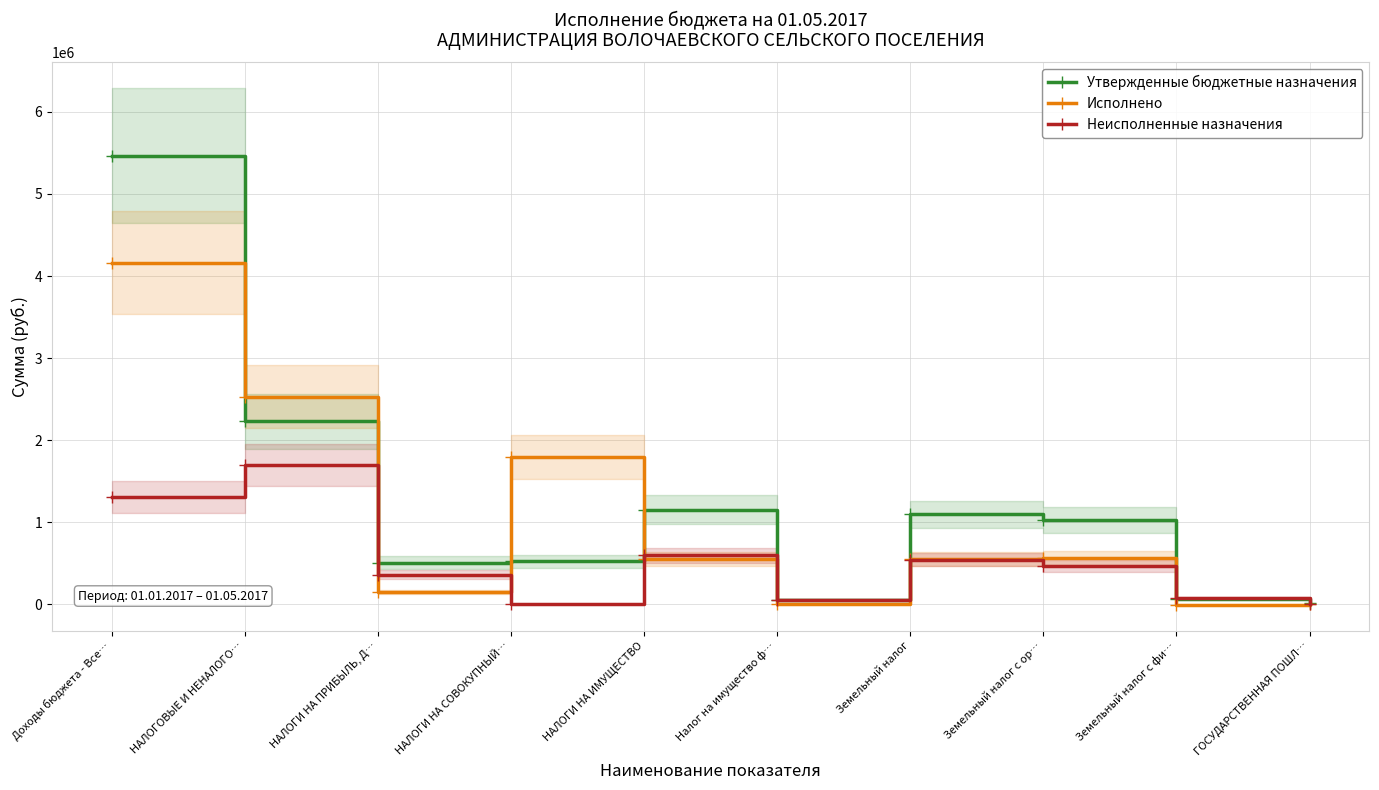

What is the maximum value shown in the chart?

5468300.0